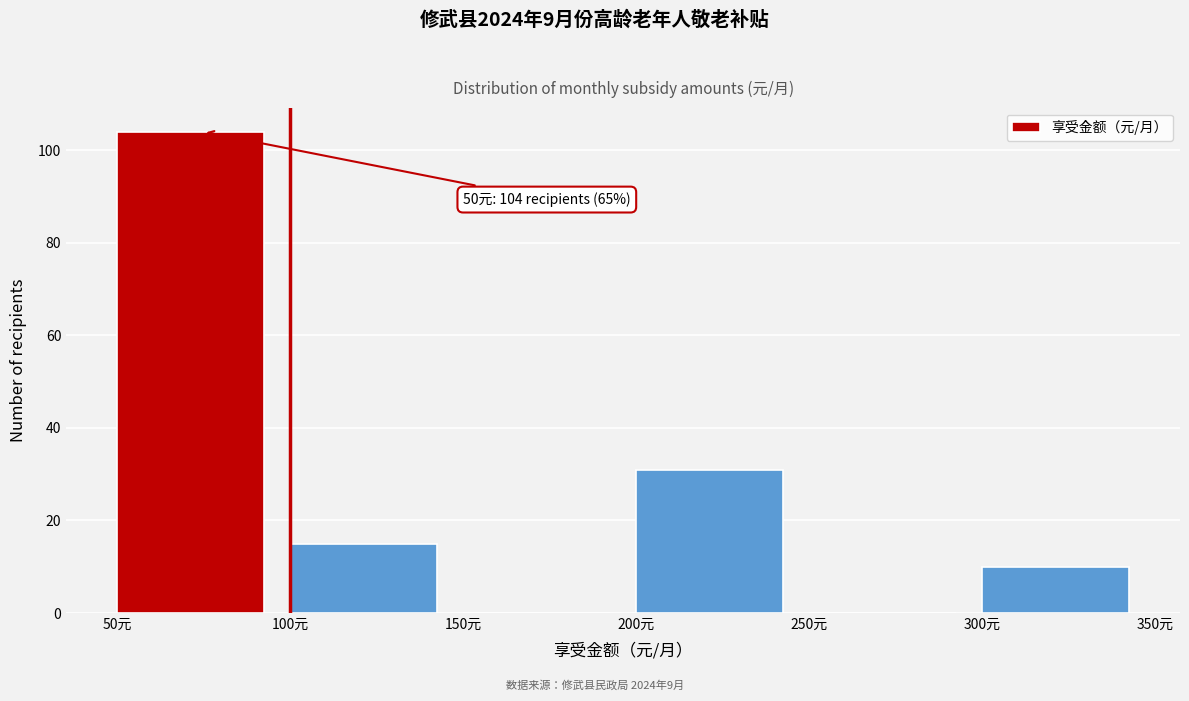

Which range on the x-axis has the tallest bar?

50 to 100